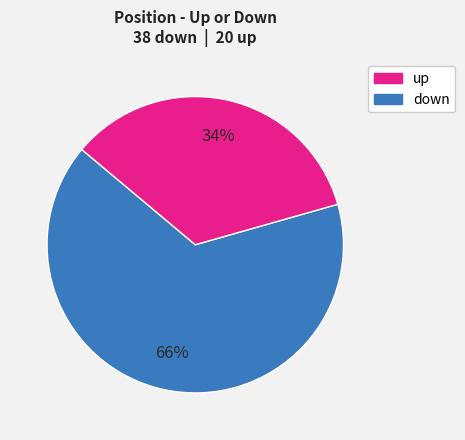

Does any single category account for the majority?

Yes